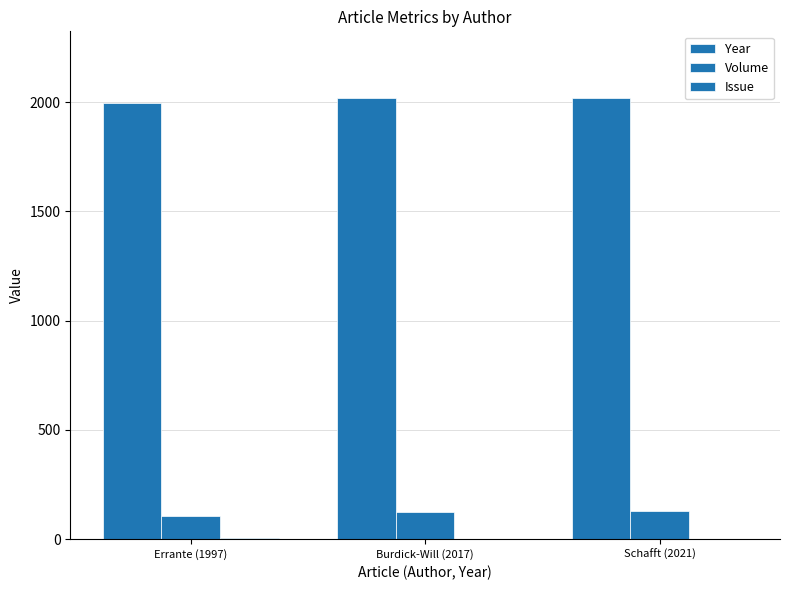

Reading right to left, extract all data points from this chart.

Year: Schafft (2021)=2021	Burdick-Will (2017)=2017	Errante (1997)=1997
Volume: Schafft (2021)=128	Burdick-Will (2017)=124	Errante (1997)=105
Issue: Schafft (2021)=1	Burdick-Will (2017)=1	Errante (1997)=4